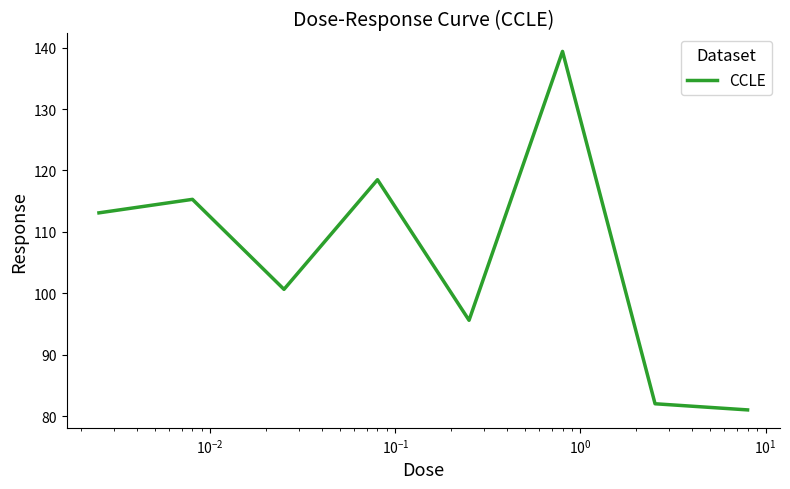

Does the chart have visible grid lines?

No